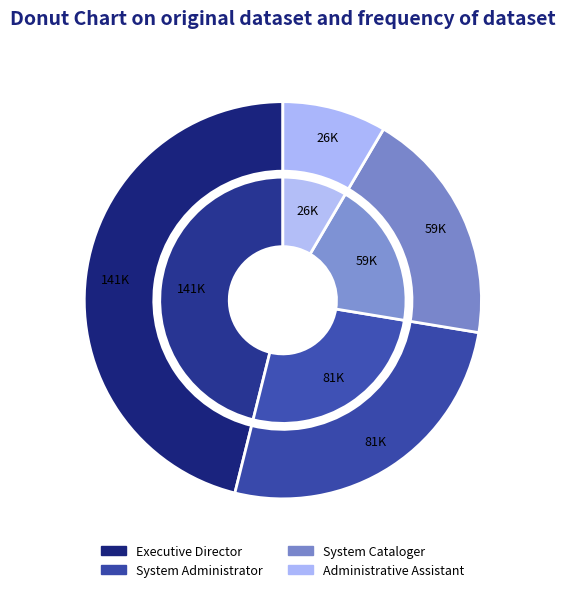

Is there a majority slice in this chart?

No